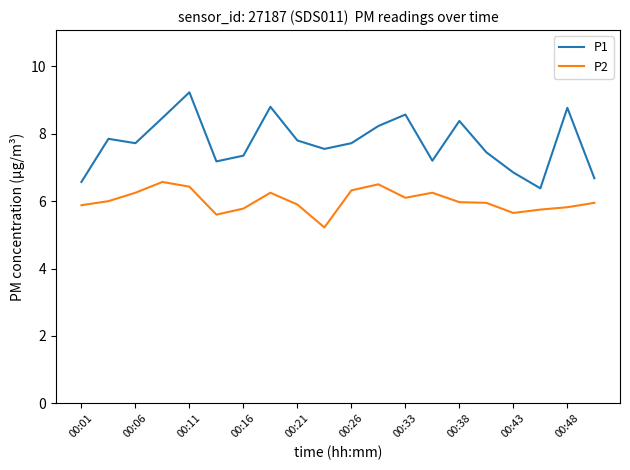

Which series has the largest range (max minus min)?

P1